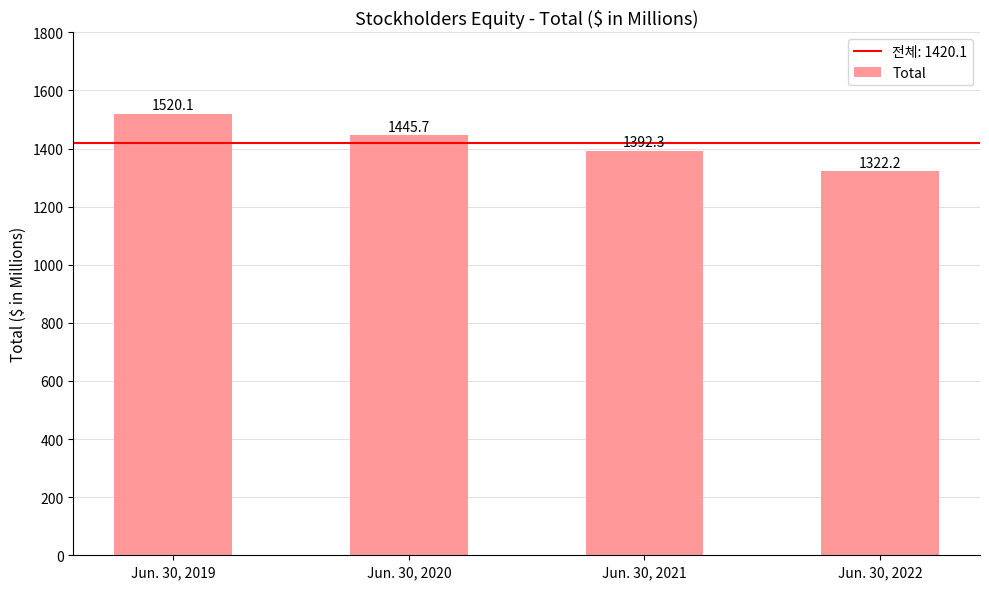

Which label corresponds to the largest value in the chart?

Jun. 30, 2019